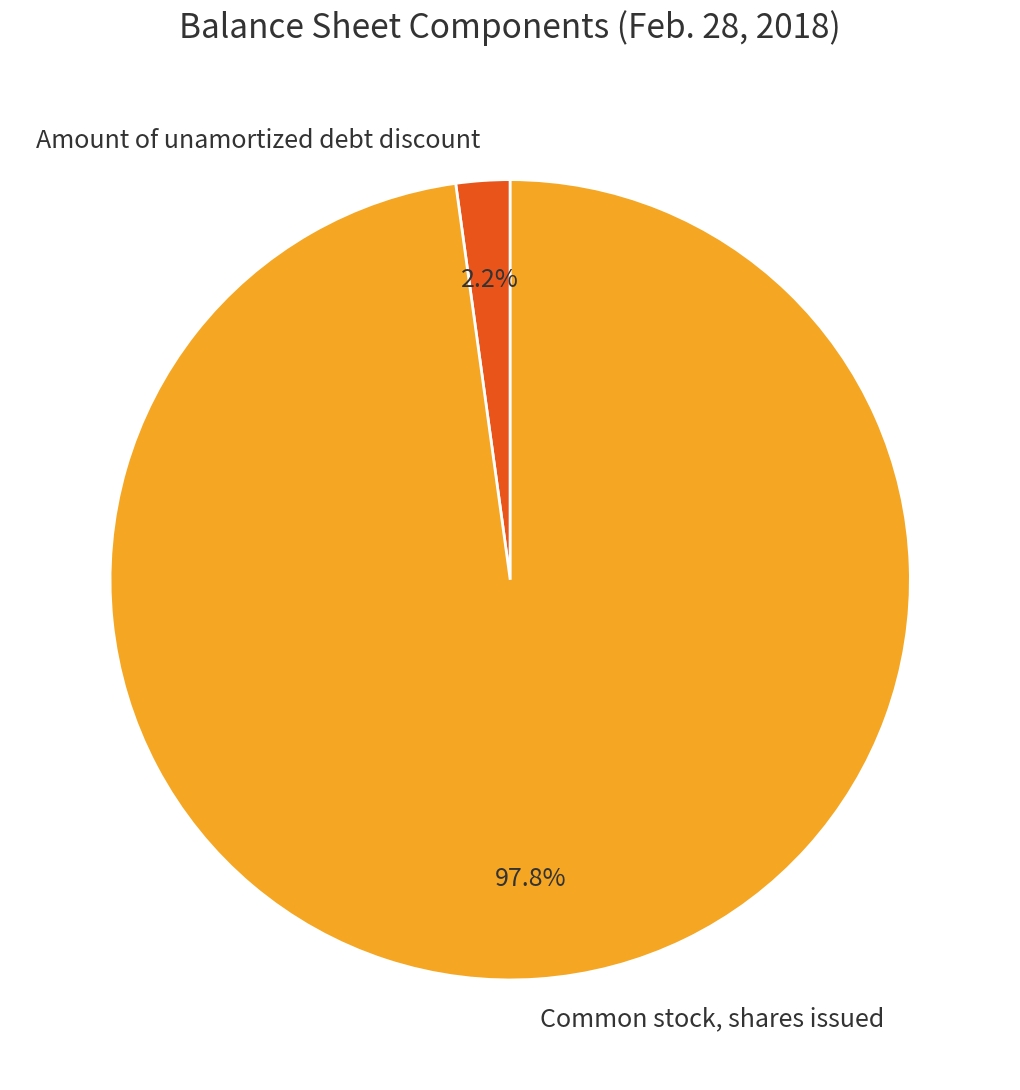

Which has a higher value, Common stock, shares issued or Amount of unamortized debt discount?

Common stock, shares issued